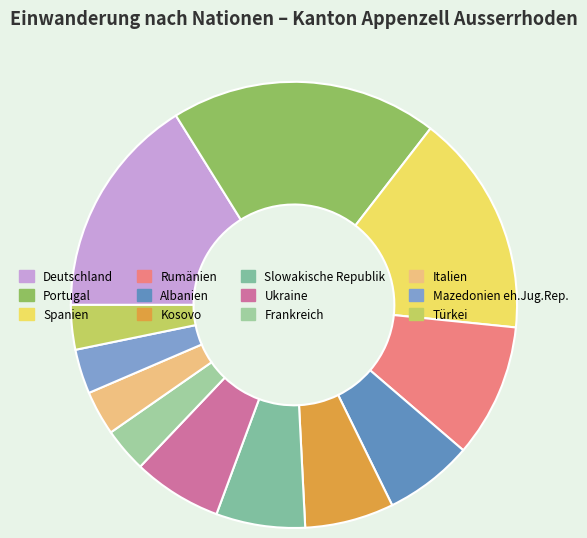

Is Ukraine the majority of the pie?

No